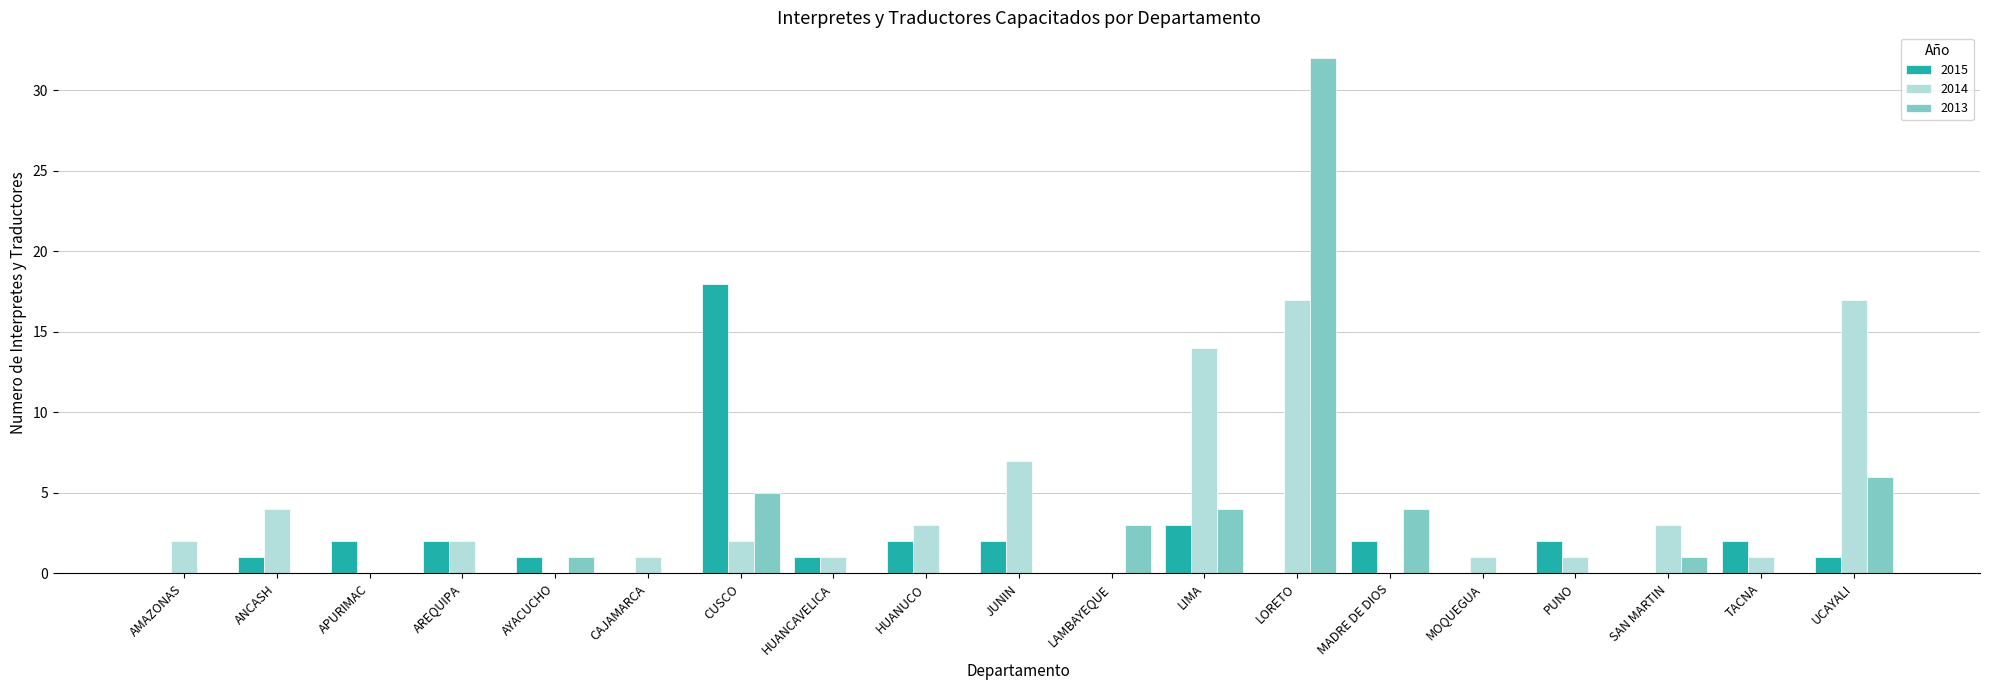

What is the highest value of the 2013 series?

32